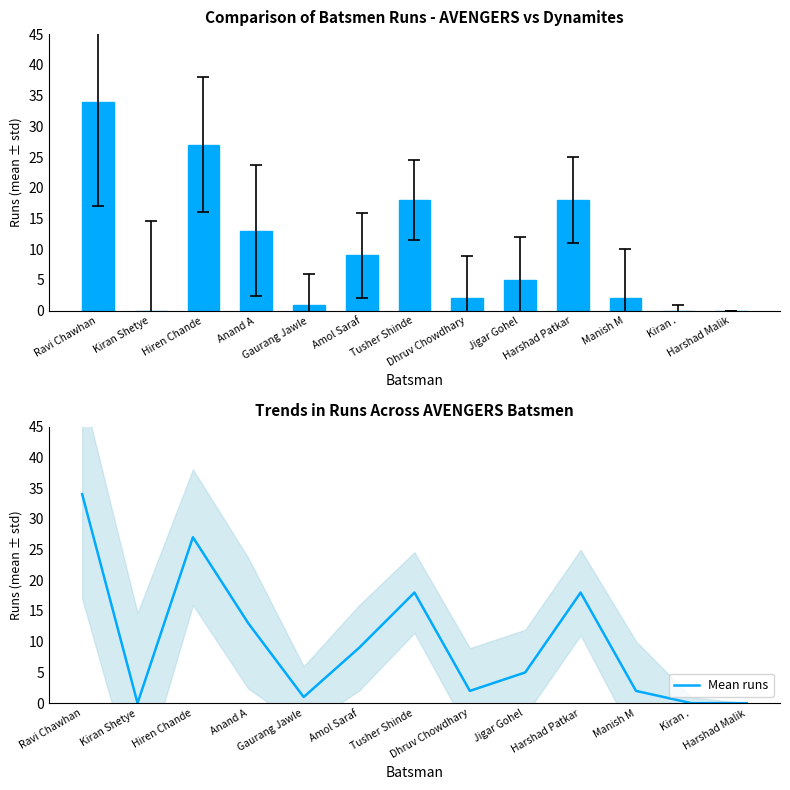

Which series has the largest range (max minus min)?

Runs